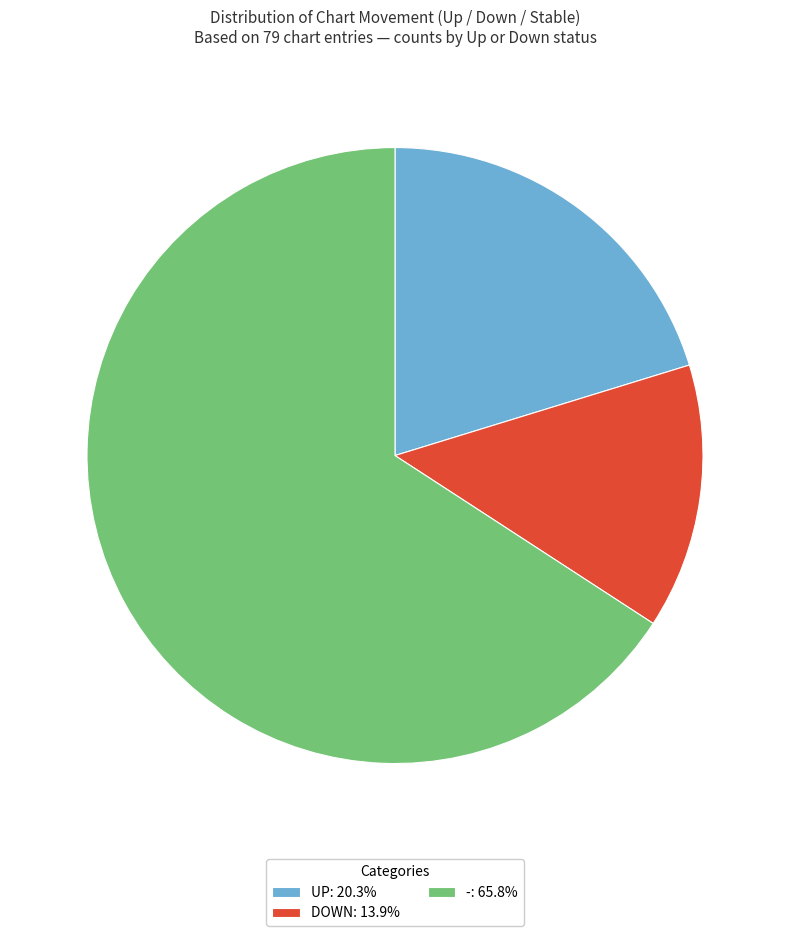

Do -: 65.8% and UP: 20.3% together represent more than half of the pie?

Yes